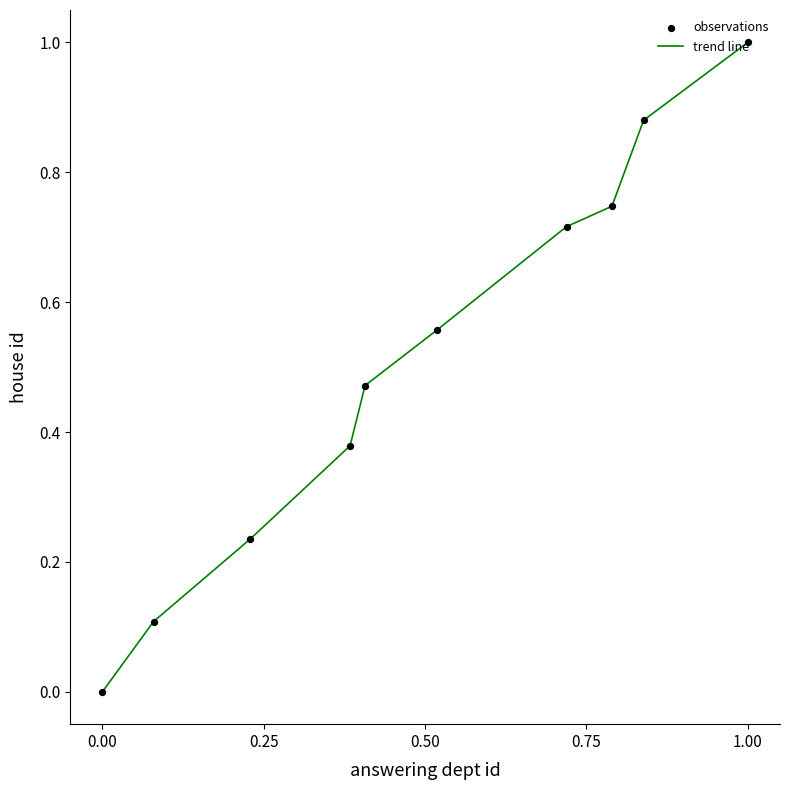

What is the maximum value shown in the chart?

1.0